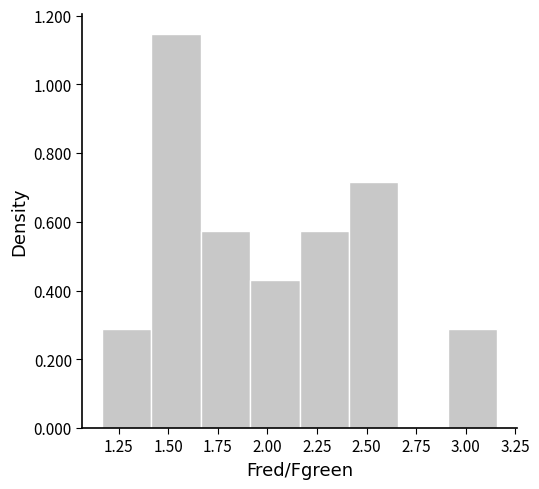

Reading left to right, transcribe this chart: for each bar, give the range it covers on the x-axis and its height. Neither the bar edges nor the heights are printed on the chart, so give them approximately, as read against the axes.

1.15 to 1.40: 0.28
1.40 to 1.65: 1.14
1.65 to 1.90: 0.58
1.90 to 2.15: 0.44
2.15 to 2.40: 0.58
2.40 to 2.65: 0.72
2.65 to 2.90: 0
2.90 to 3.15: 0.28